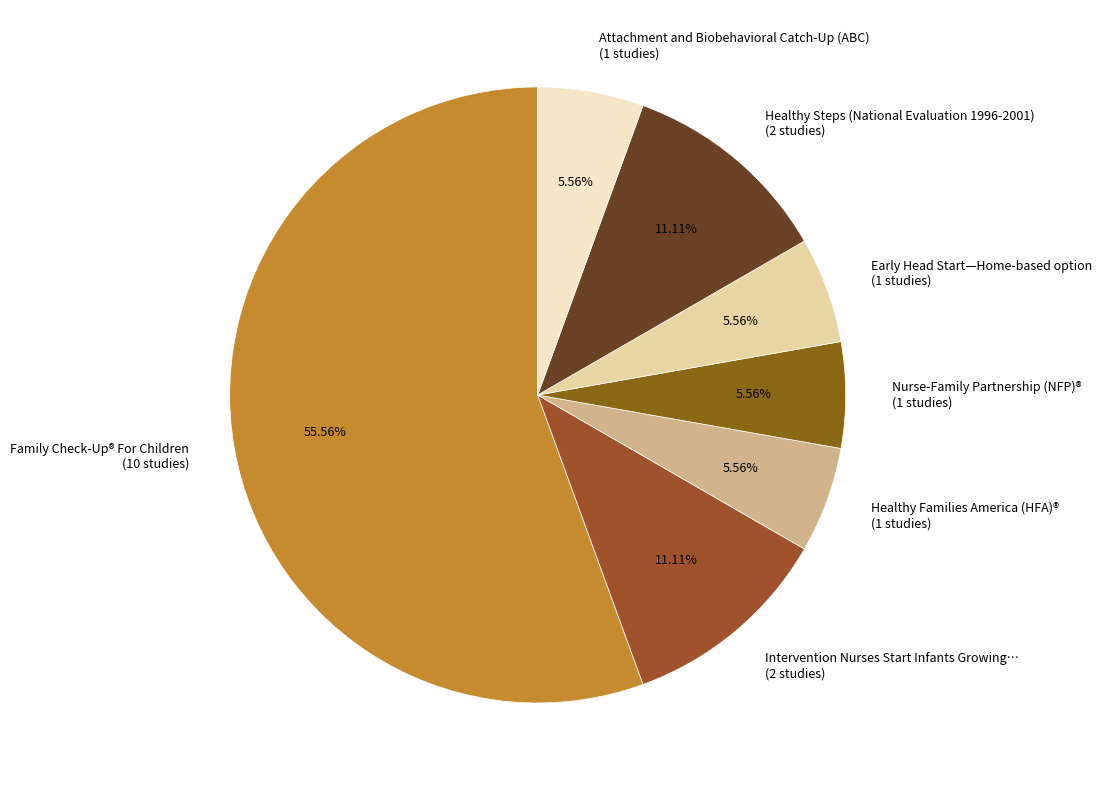

To the nearest percent, what is the difference between the largest and smallest slice percentages?

50%